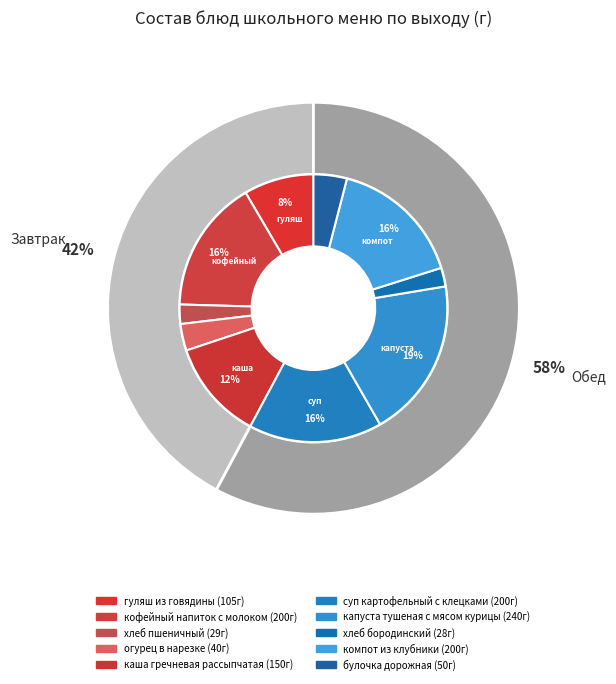

Count the number of slices in the pie.

10